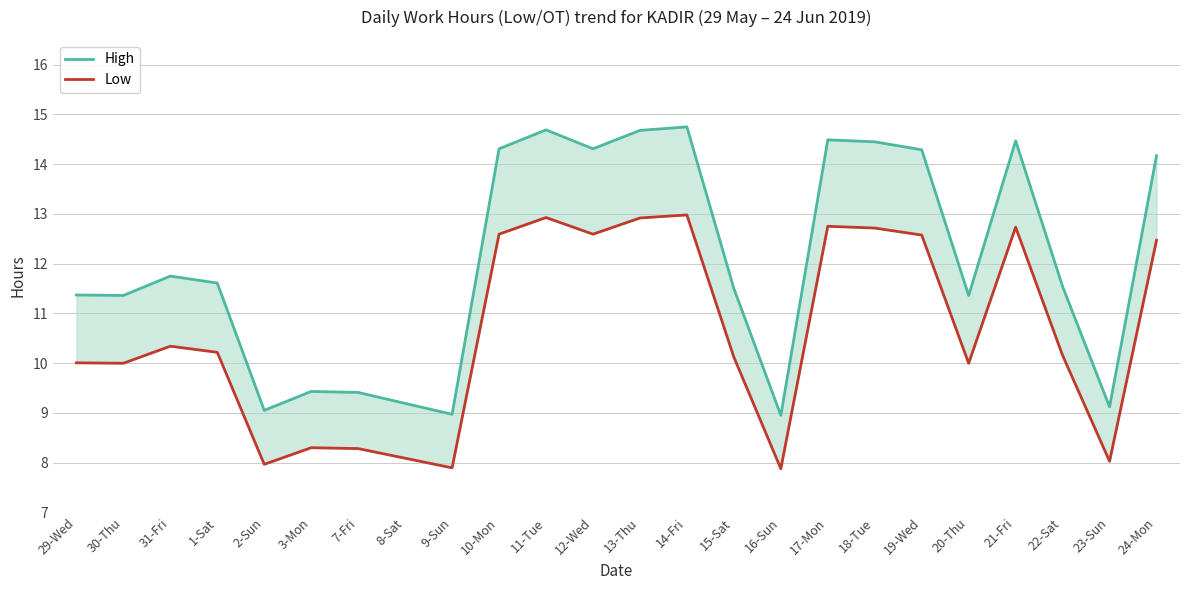

What is the difference between the High values at 8-Sat and 31-Fri?

2.6